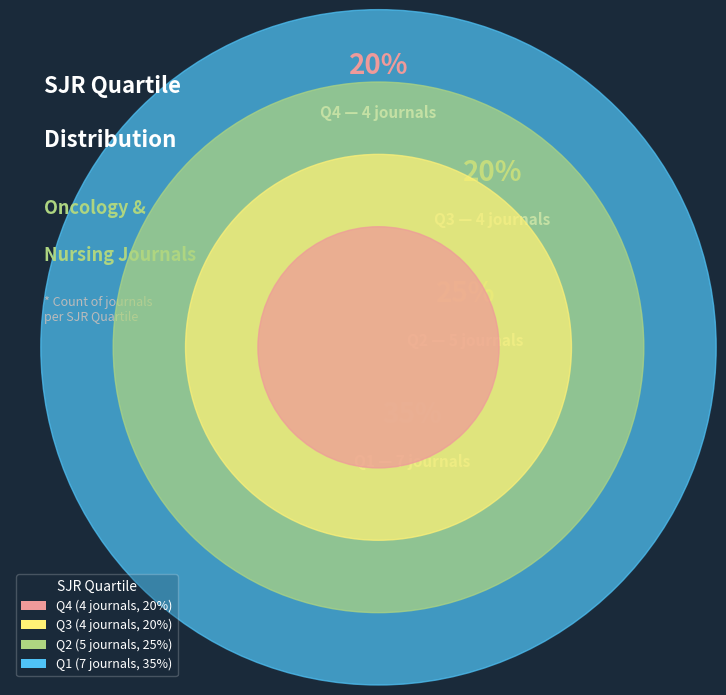

Is it true that Q4 is 10% of the pie?

False